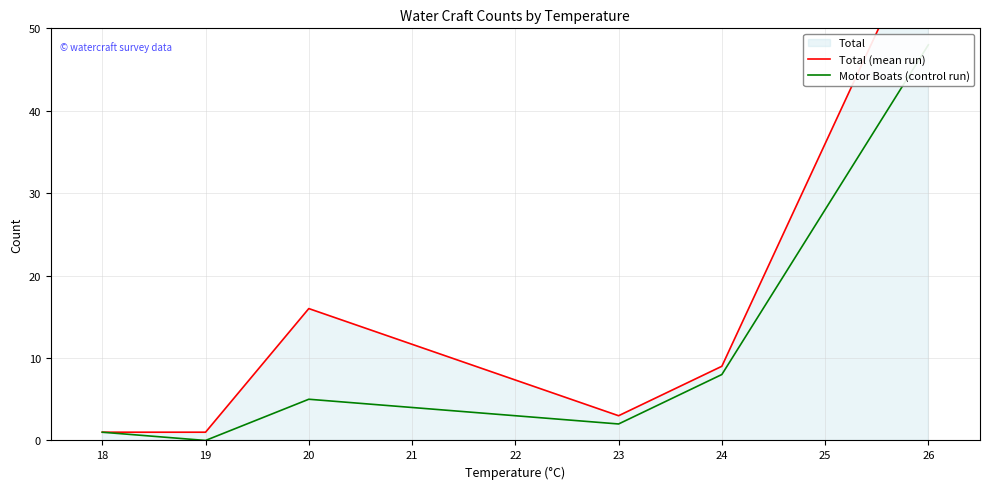

What is the value of the Motor Boats (control run) point at the 3rd from the left?

5